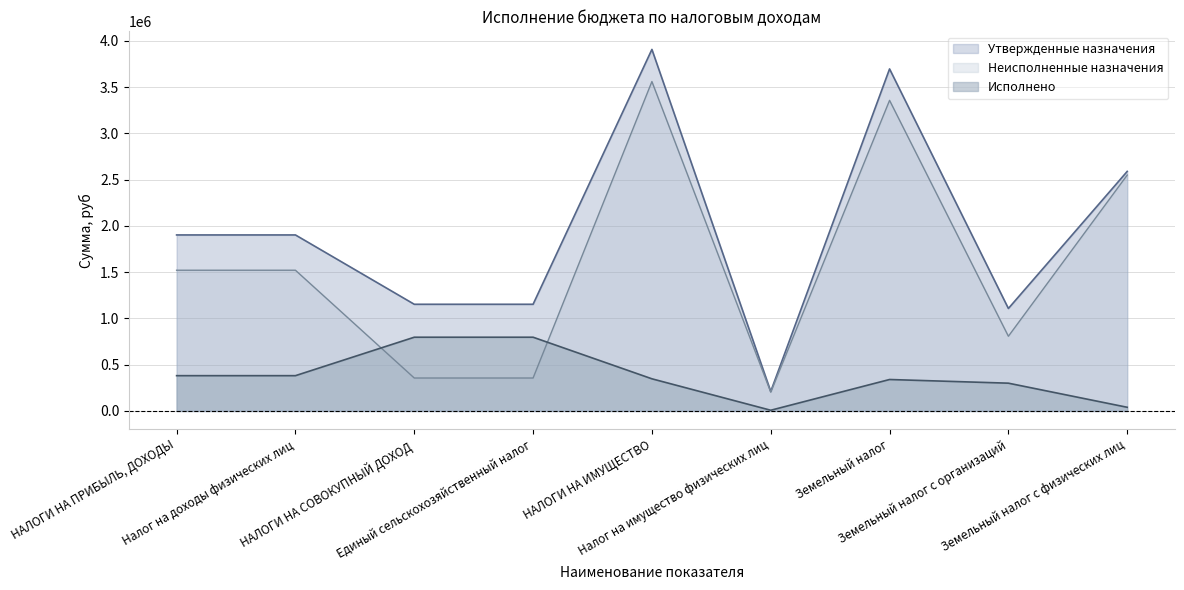

The Неисполненные назначения series shows 2370510.3 at НАЛОГИ НА ИМУЩЕСТВО. True or false?

False